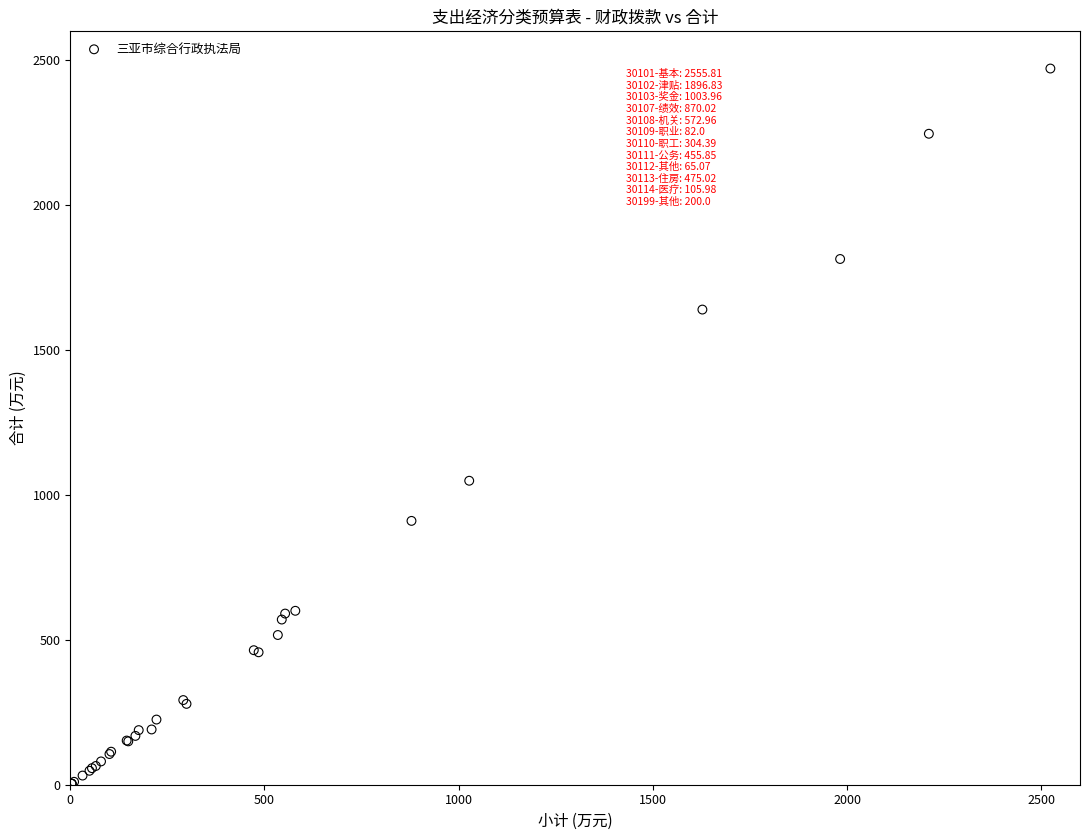

What Y value in the scatter plot is closest to 1237?

1049.0